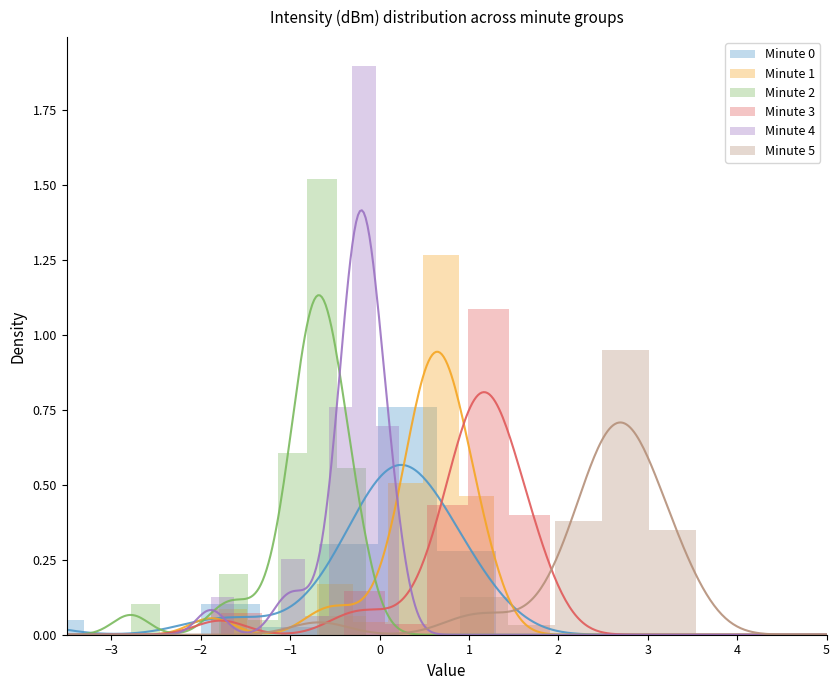

Reading left to right, extract all data points from this chart.

Minute 0: 0.1	0.0	0.0	0.1	0.0	0.3	0.8	0.3
Minute 1: 0.1	0.0	0.0	0.2	0.0	0.5	1.3	0.5
Minute 2: 0.1	0.0	0.0	0.2	0.1	0.6	1.5	0.6
Minute 3: 0.1	0.0	0.0	0.1	0.0	0.4	1.1	0.4
Minute 4: 0.1	0.0	0.0	0.3	0.1	0.8	1.9	0.7
Minute 5: 0.1	0.0	0.0	0.1	0.0	0.4	0.9	0.3